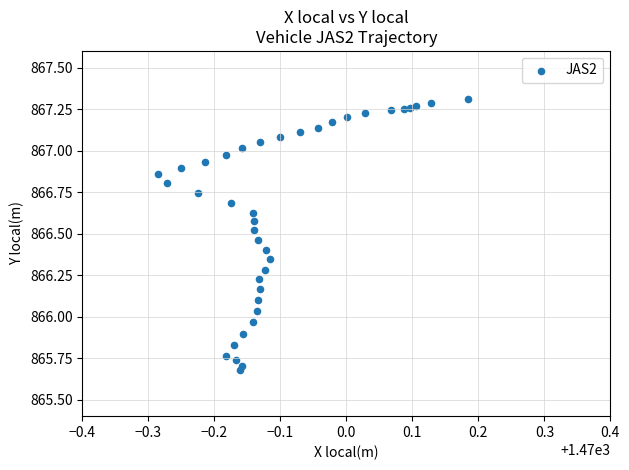

What is the range of Y values (max minus min)?

1.6